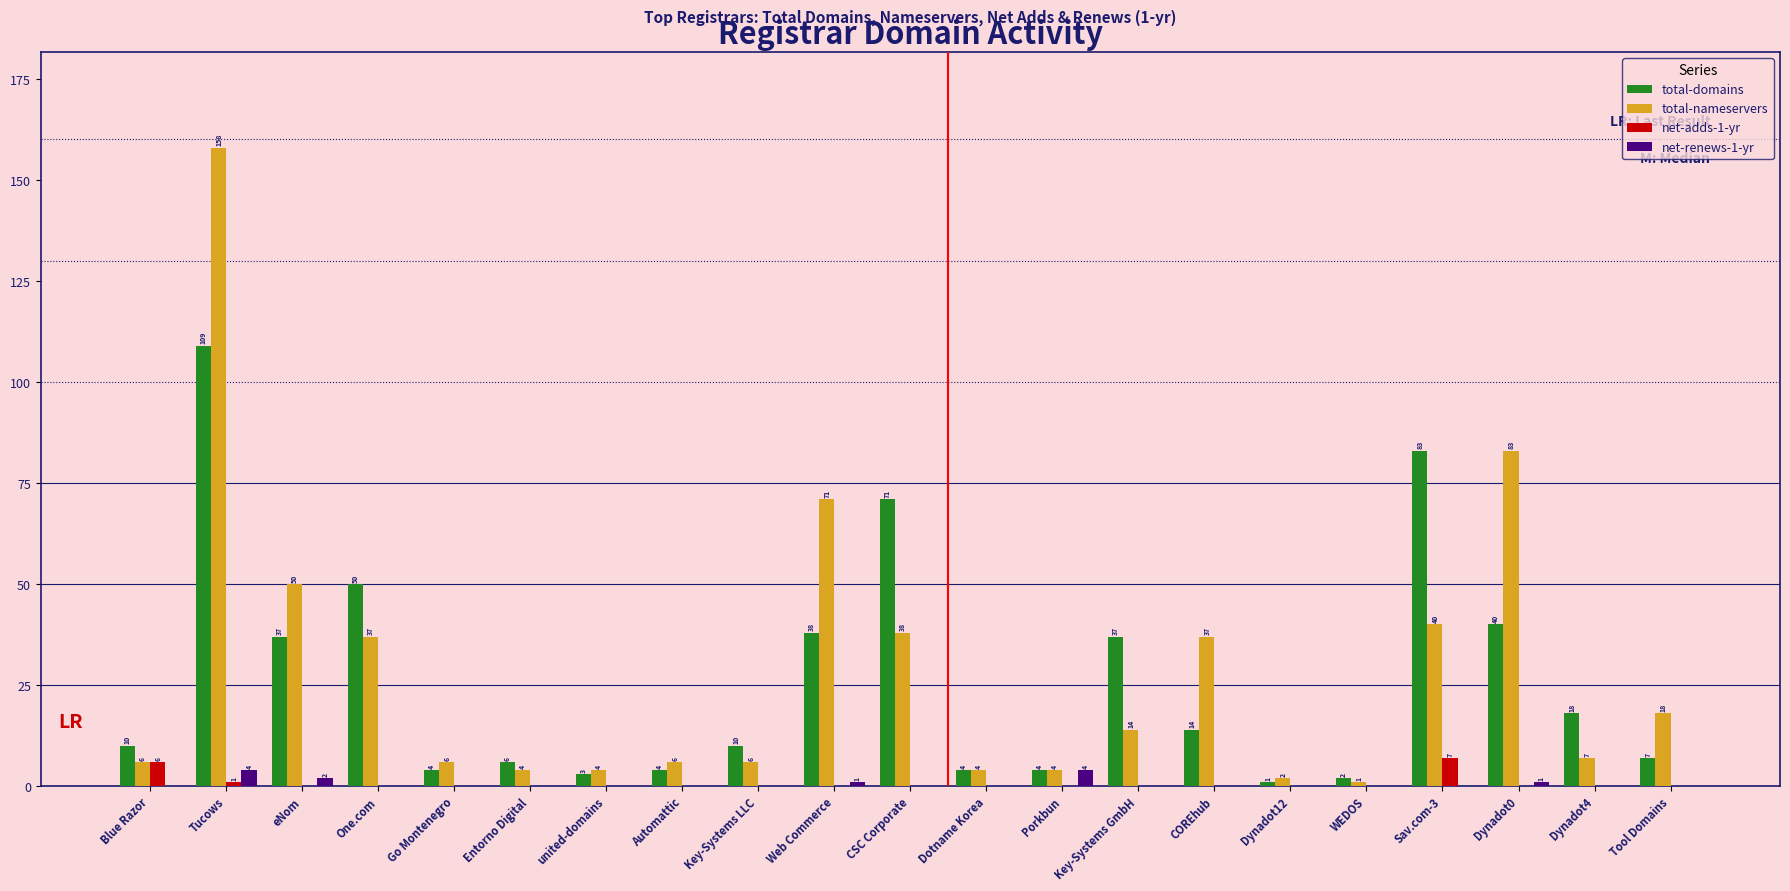

Which label corresponds to the largest value in the chart?

Tucows